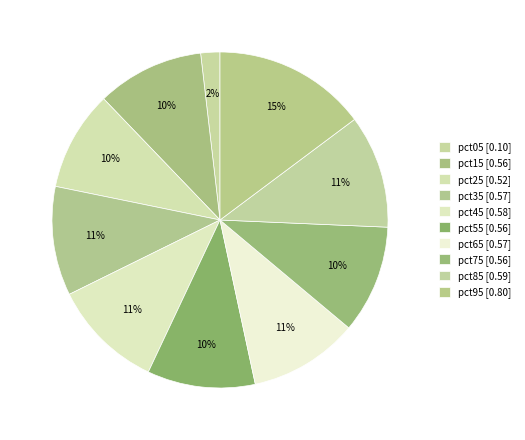

Count the number of slices in the pie.

10